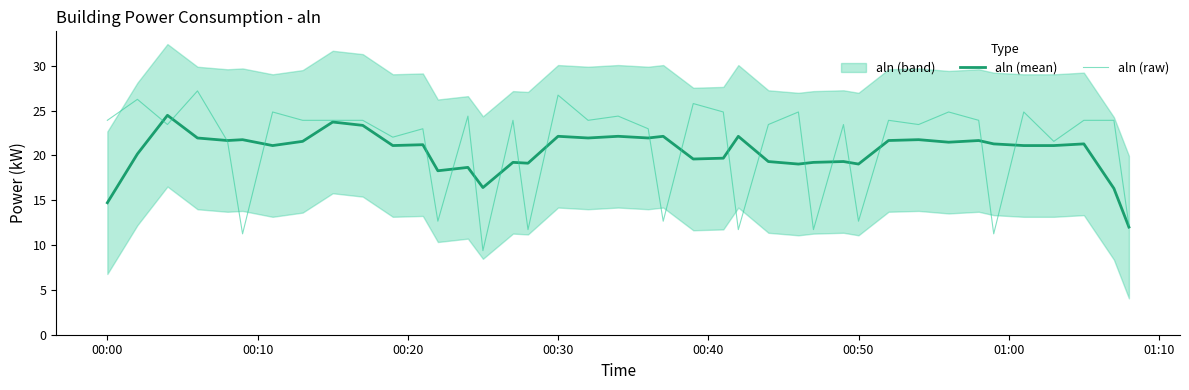

What is the maximum value for aln (mean)?

24.5